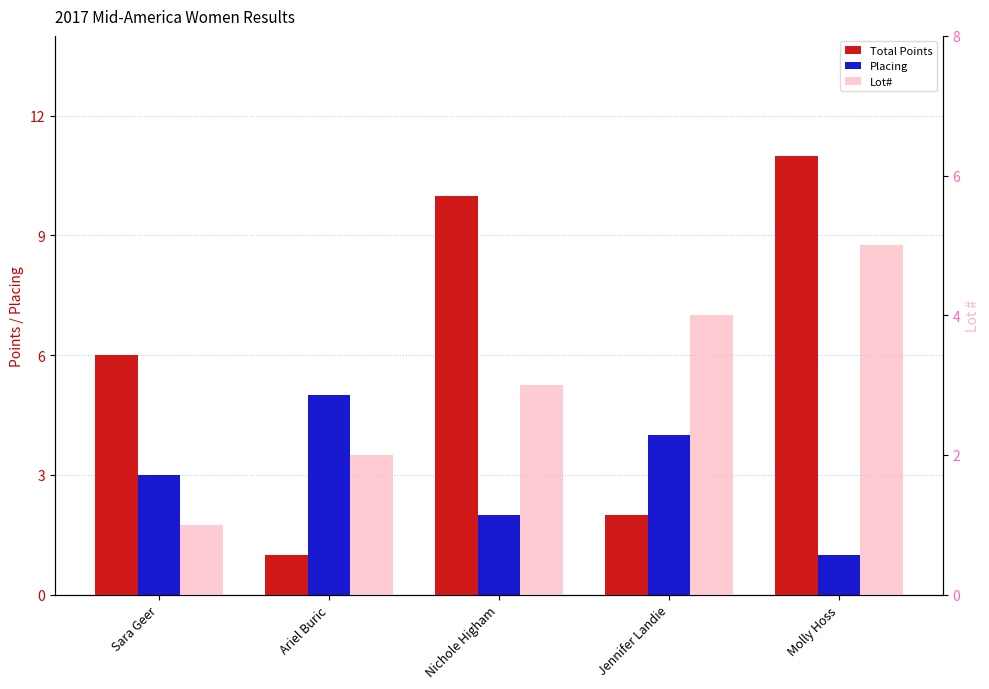

Between Ariel Buric and Jennifer Landie, which is larger?

Jennifer Landie